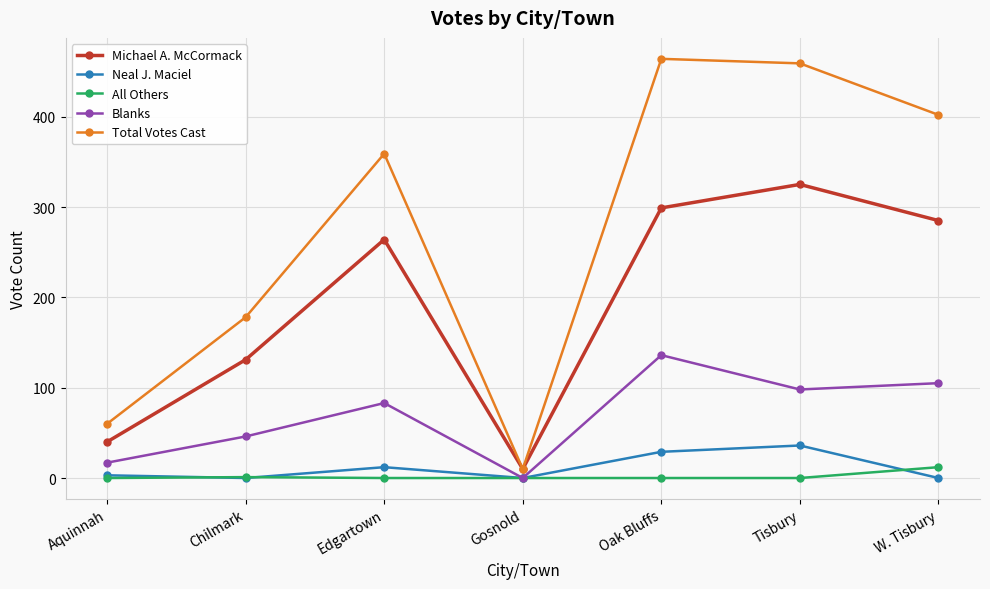

What is the label of the 7th point from the left?

W. Tisbury